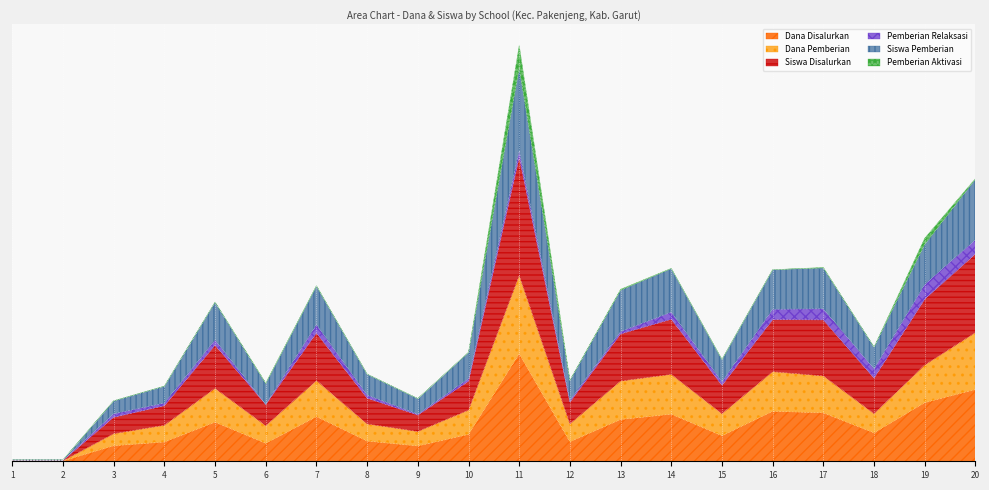

What are all the series names shown in the legend?

Dana Disalurkan, Dana Pemberian, Siswa Disalurkan, Pemberian Relaksasi, Siswa Pemberian, Pemberian Aktivasi